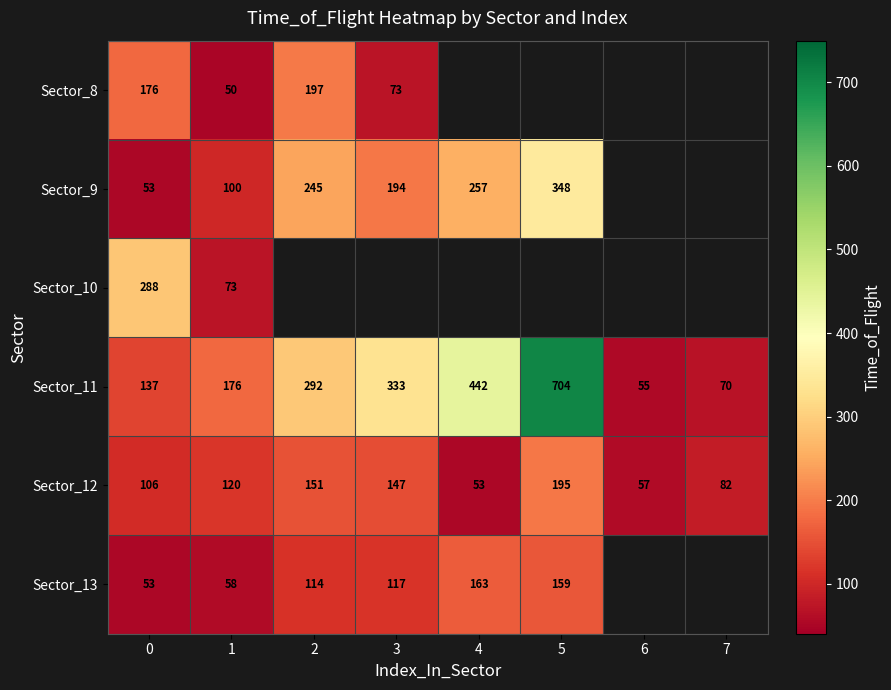

Where is Sector_11 nearest to the value 379?

3